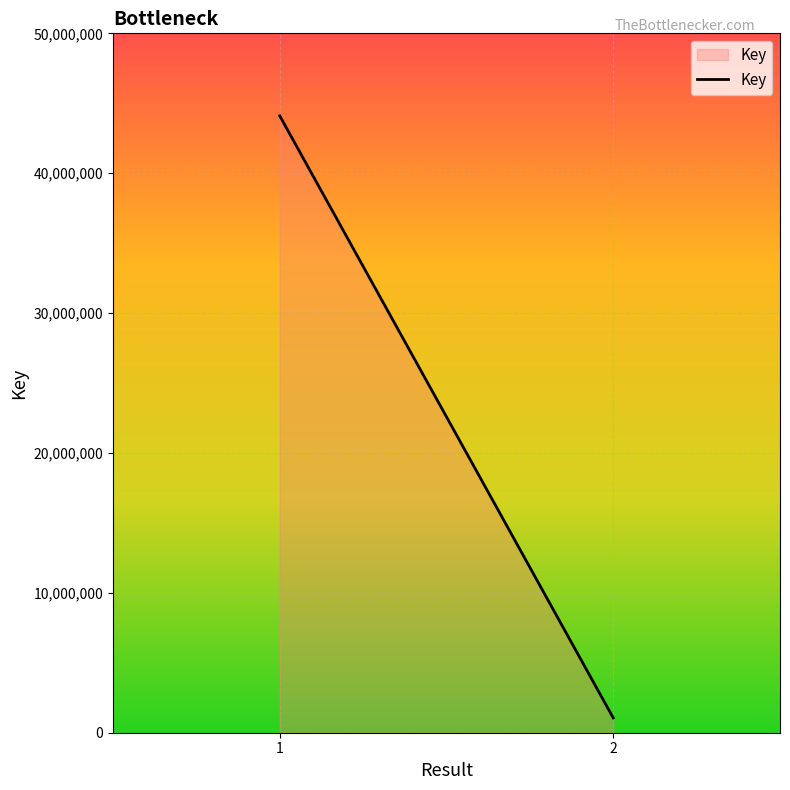

What is the difference between the values at 1 and 2?

43041502